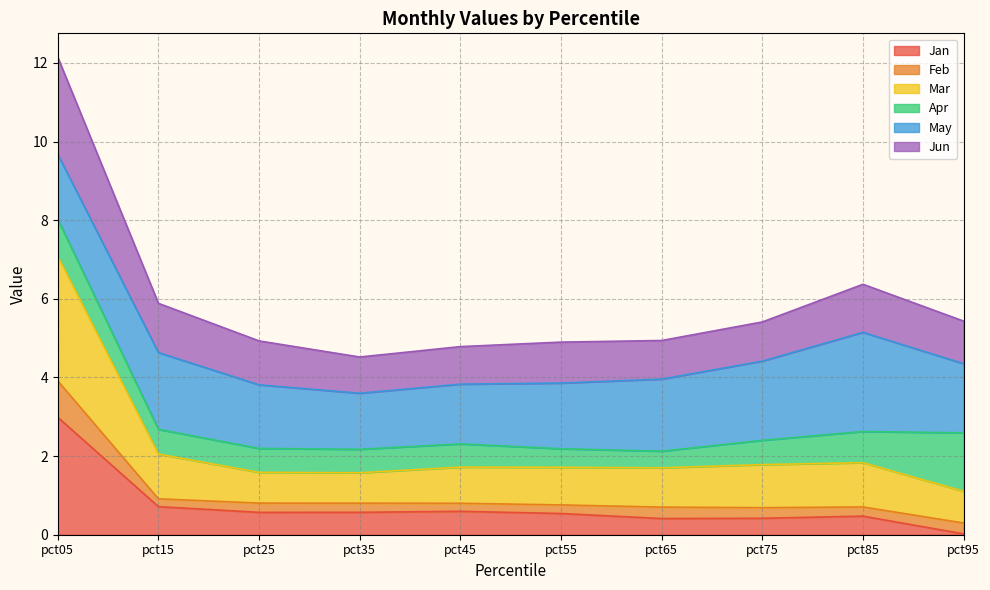

At which label does Feb reach its peak?

pct05